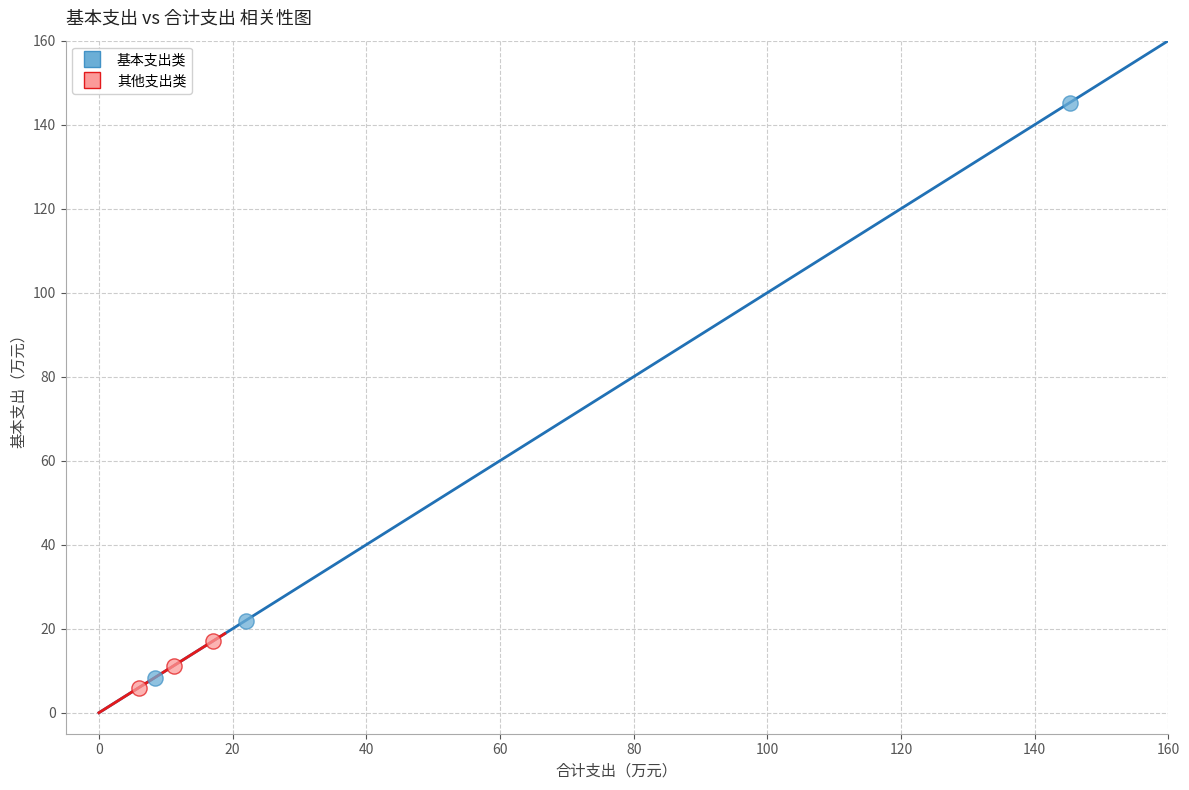

Which series reaches the maximum Y coordinate?

基本支出类